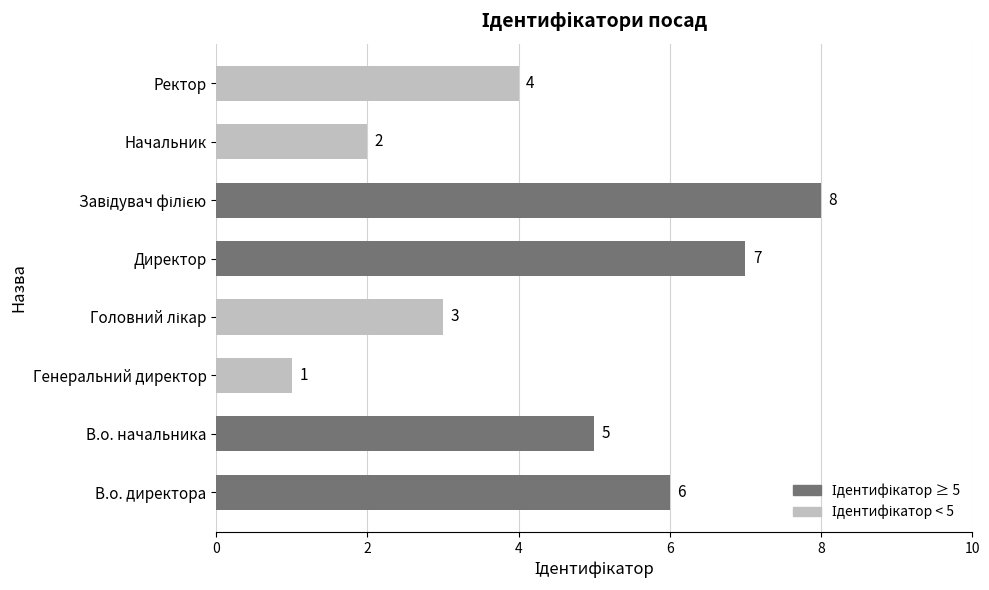

What is the maximum value shown in the chart?

8